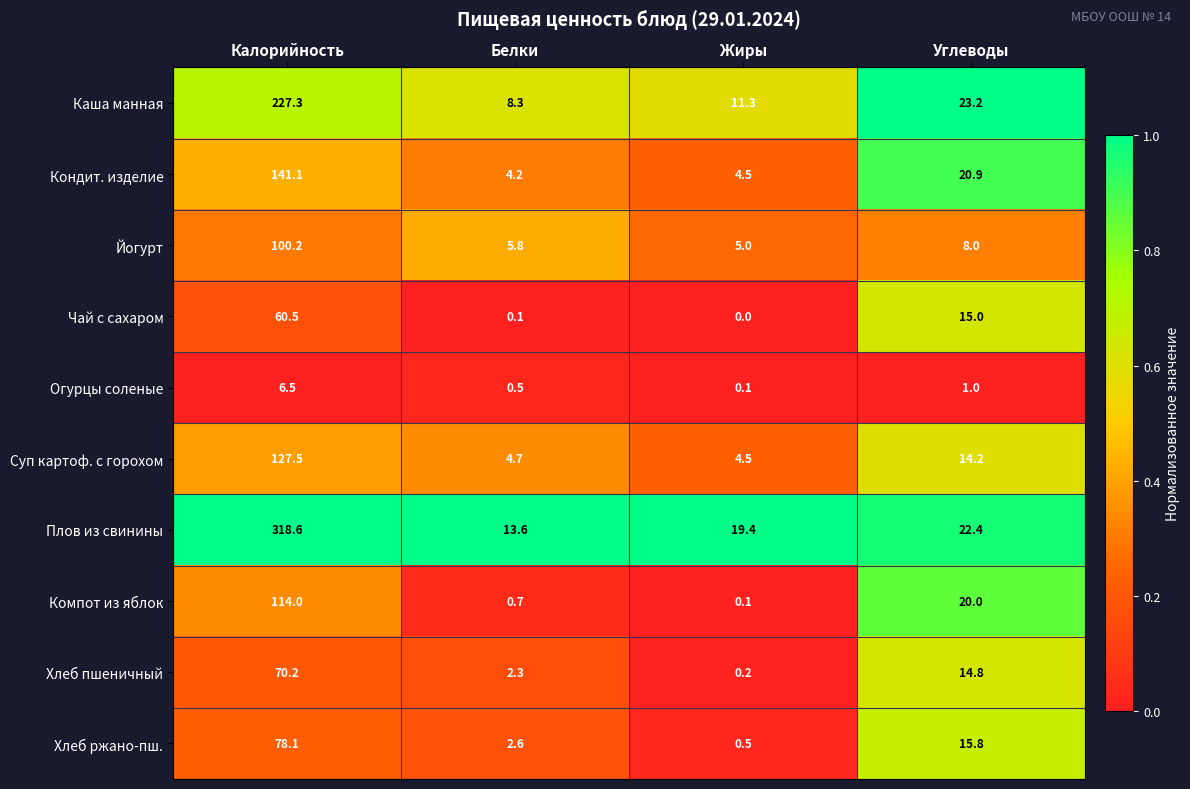

At which category is the sum across all series the highest?

Калорийность